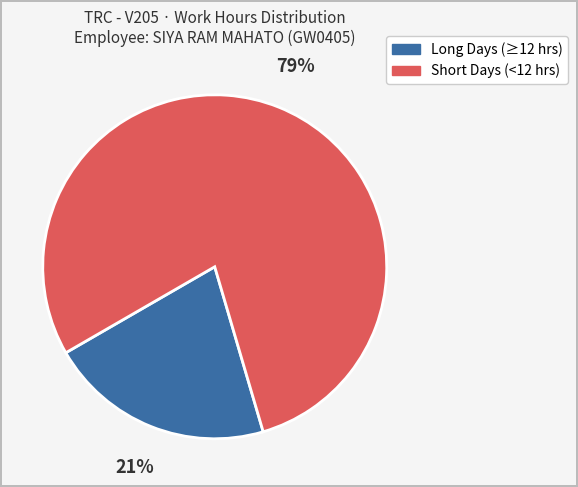

Is there any slice that represents more than half of the pie?

Yes